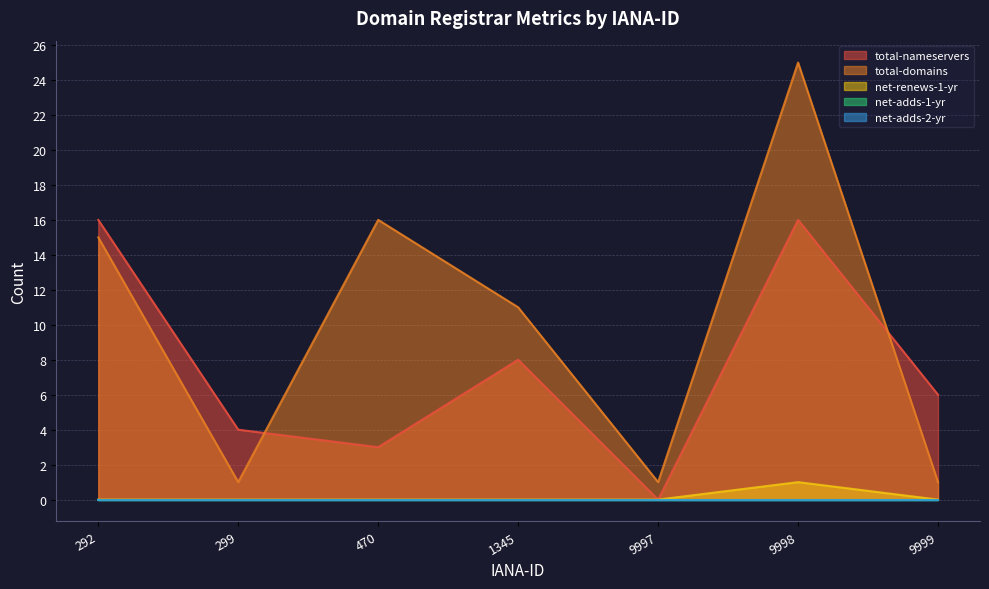

True or false: total-domains and net-renews-1-yr intersect in this chart.

False